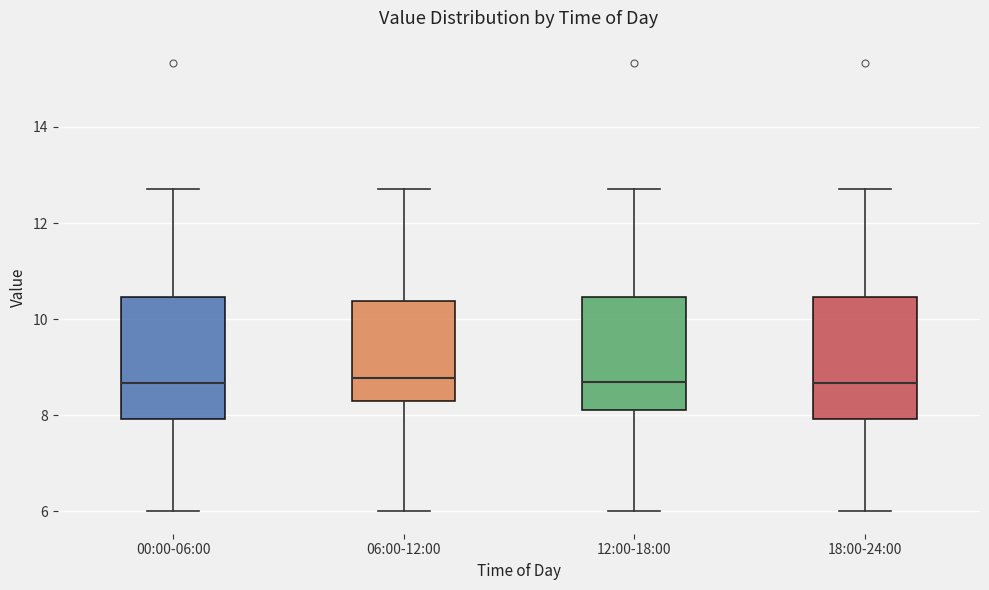

Where does the median line of the box for 00:00-06:00 sit on the y-axis? The values are not printed on the chart, so give them approximately, as read against the axis.

8.6